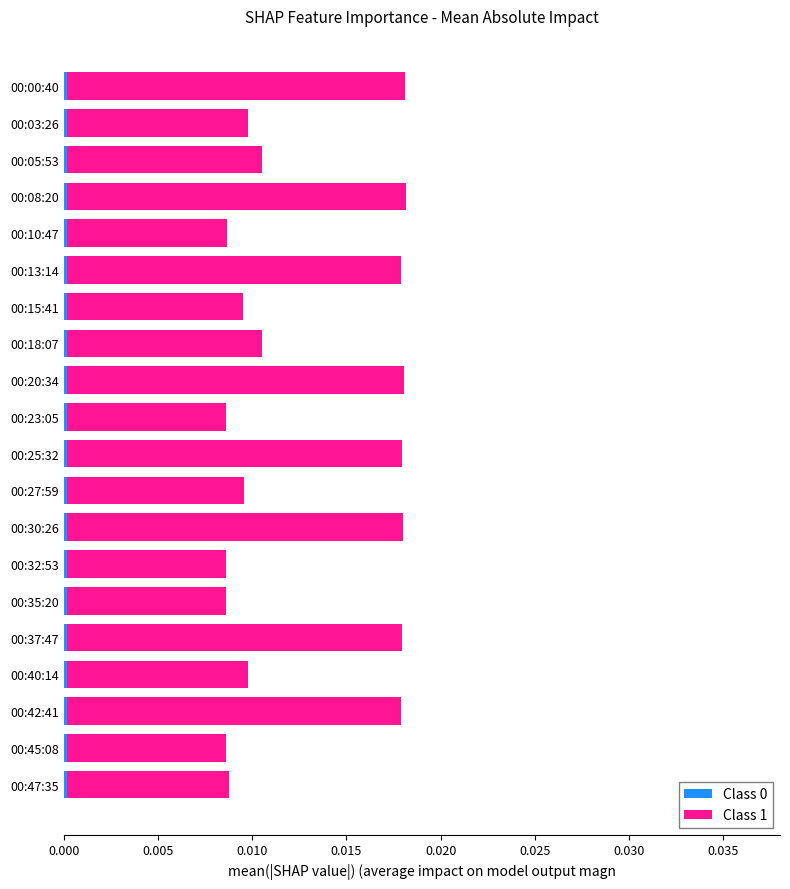

How many categories are shown in the chart?

20